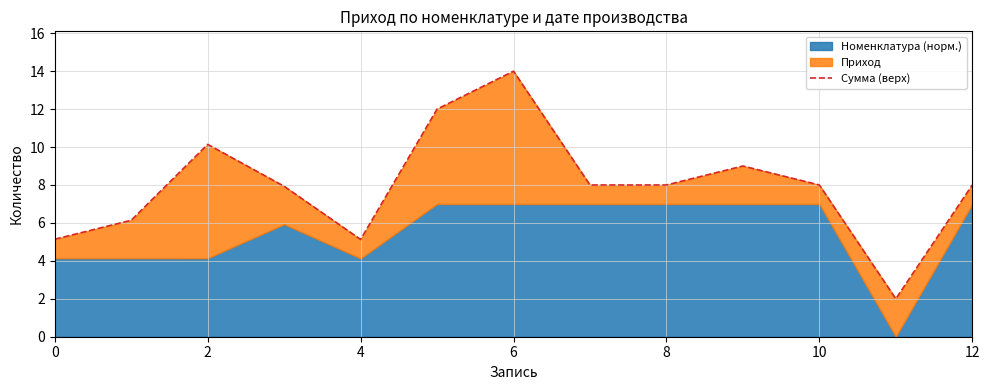

What is the difference between the maximum and second lowest values?

8.9